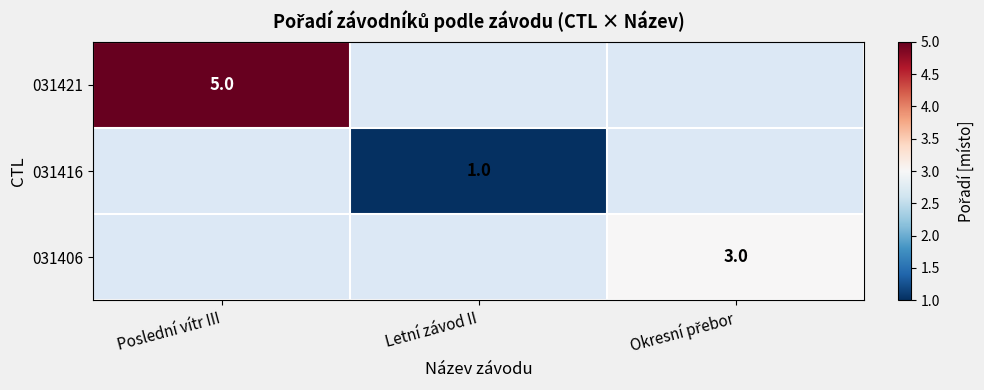

True or false: 031416 has a value of 1 at Letní závod II.

True